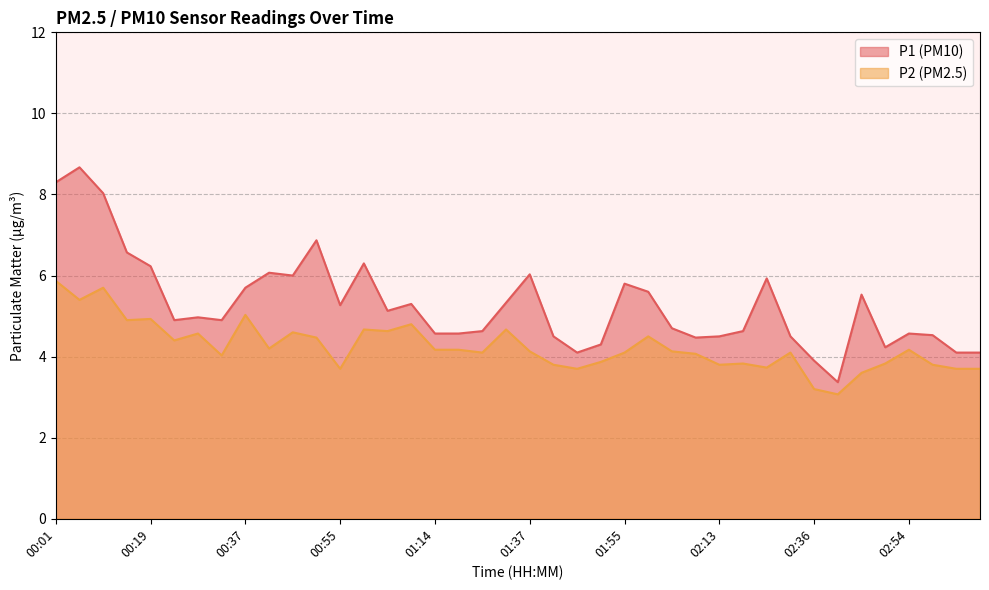

Is the value of P2 at 01:09 greater than the value of P1 at 02:45?

No